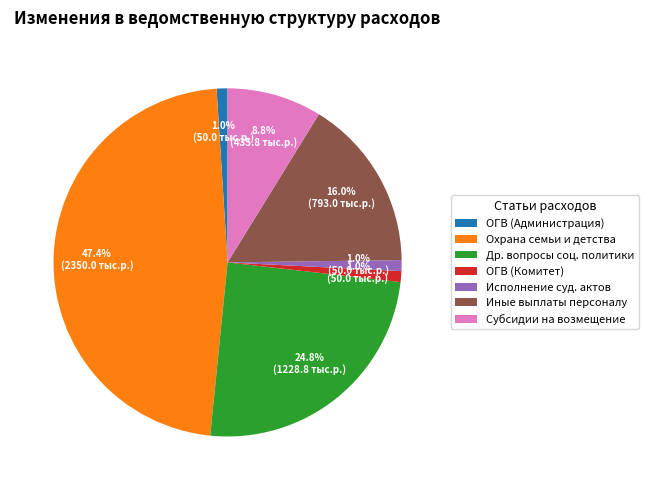

Combined, what portion of the pie is ОГВ (Комитет) and Исполнение суд. актов?

2.0%